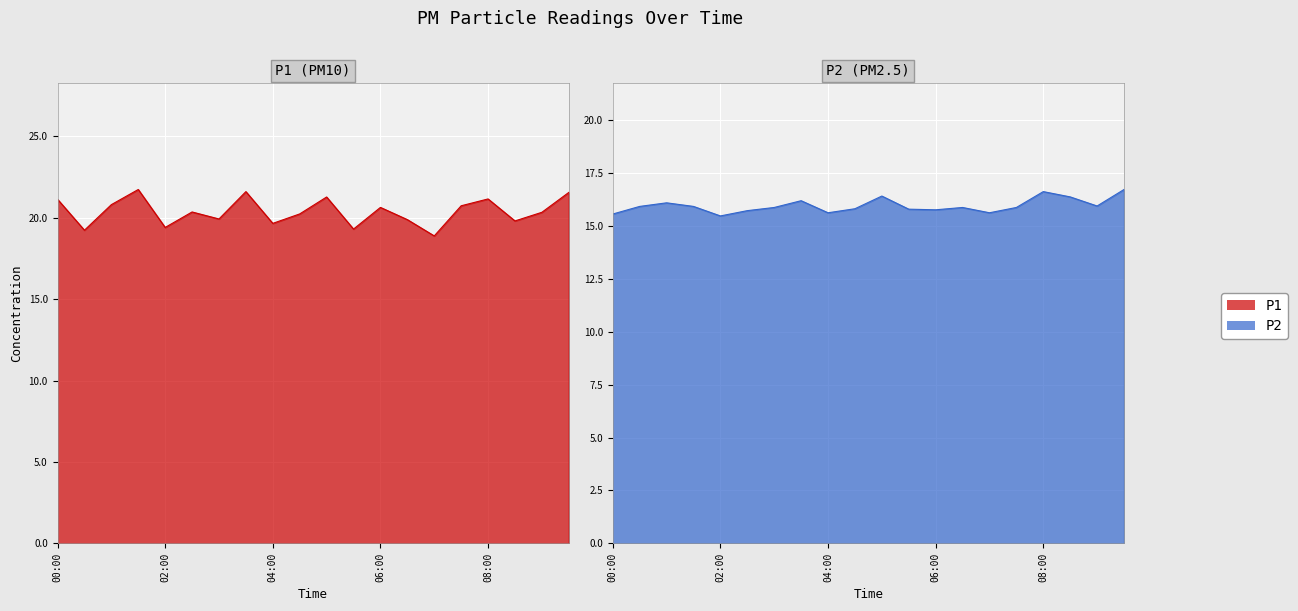

At which label is P2 closest to 16?

09:00